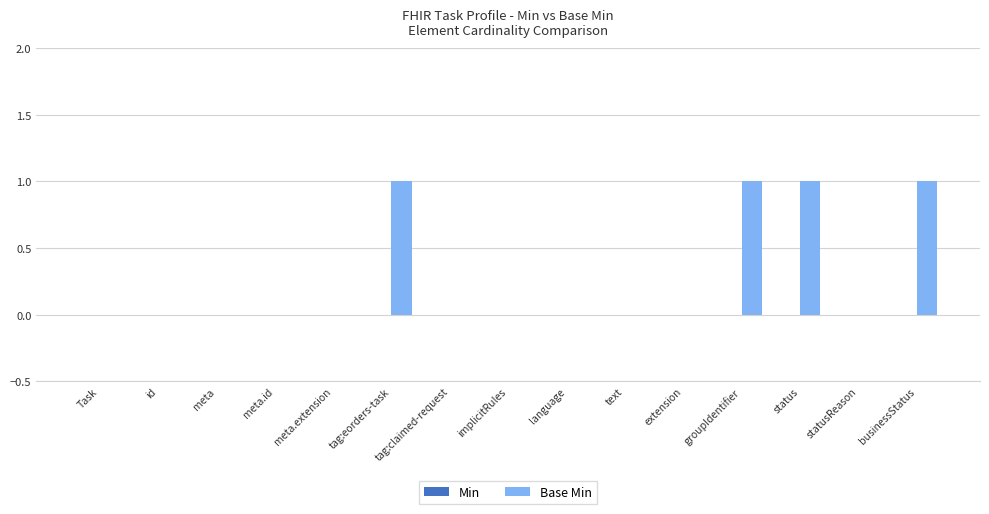

The value at businessStatus is 1. True or false?

True